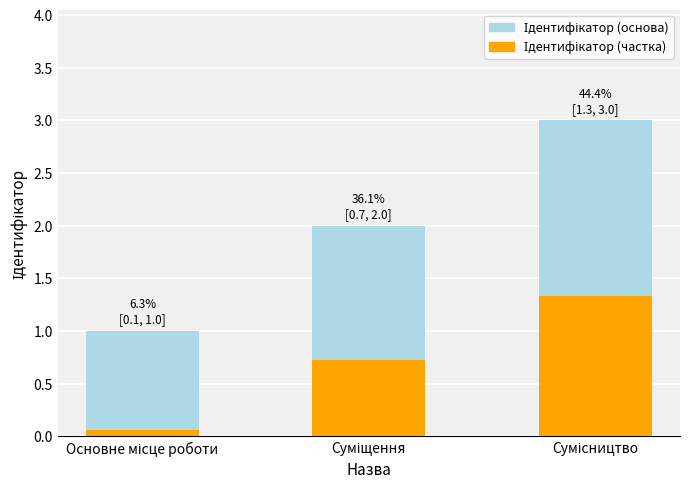

What is the maximum value for Ідентифікатор (основа)?

3.0